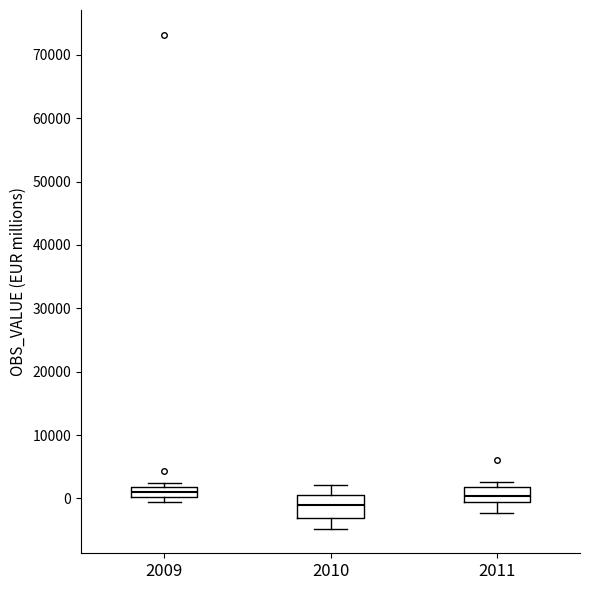

Reading left to right, transcribe this box plot: for each box, give where its median line is, the range the box spans, and where its two whiskers end, as read against the y-axis. The values are not printed on the chart, so give them approximately, as read against the axis.

2009: median 1000, box 0 to 2000, whiskers -1000 to 2000 (just above the box's upper edge)
2010: median -1000, box -3000 to 1000, whiskers -5000 to 2000
2011: median 0, box -1000 to 2000, whiskers -2000 to 3000